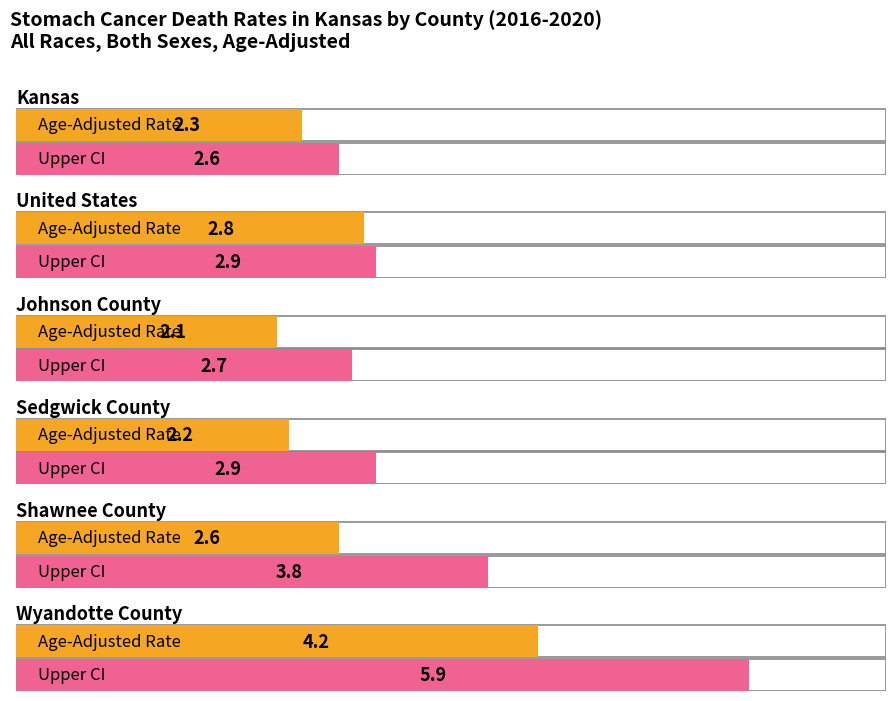

At which category does the chart reach its peak across all series?

Wyandotte County